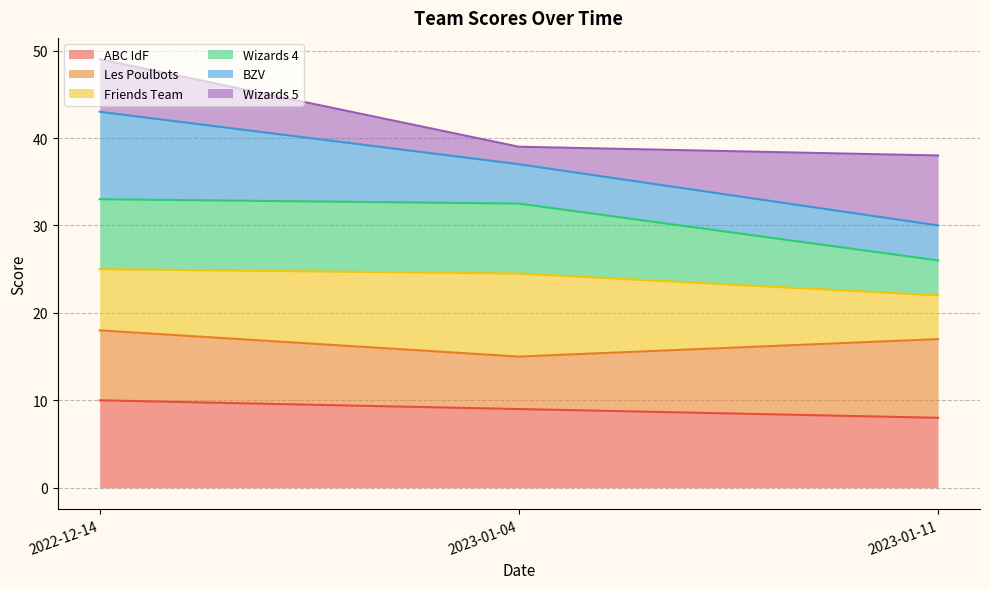

List the labels in order of BZV value, largest first.

2022-12-14, 2023-01-04, 2023-01-11